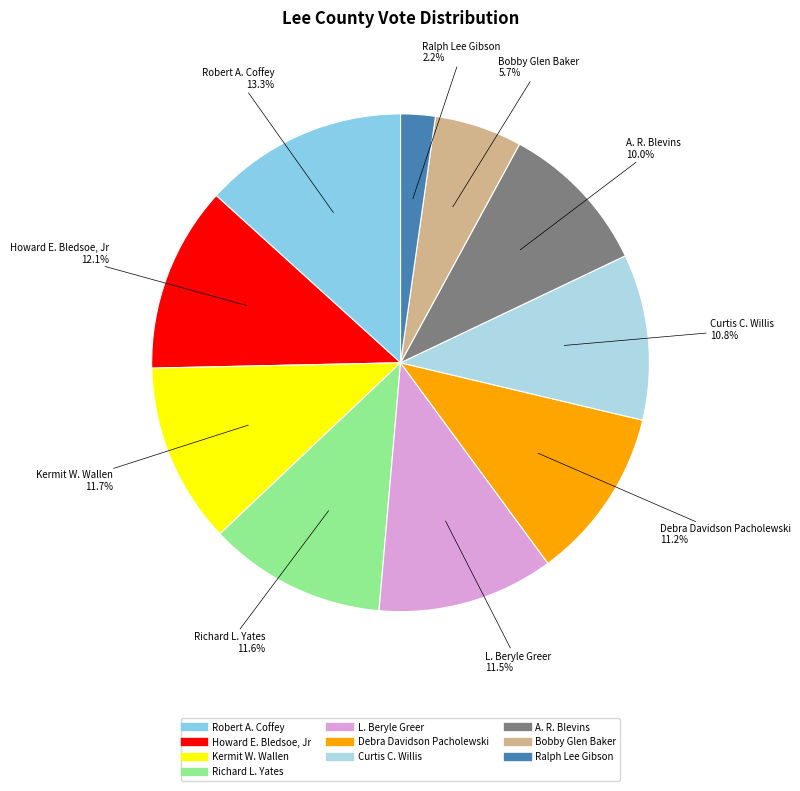

Which has a higher value, Kermit W. Wallen or Robert A. Coffey?

Robert A. Coffey